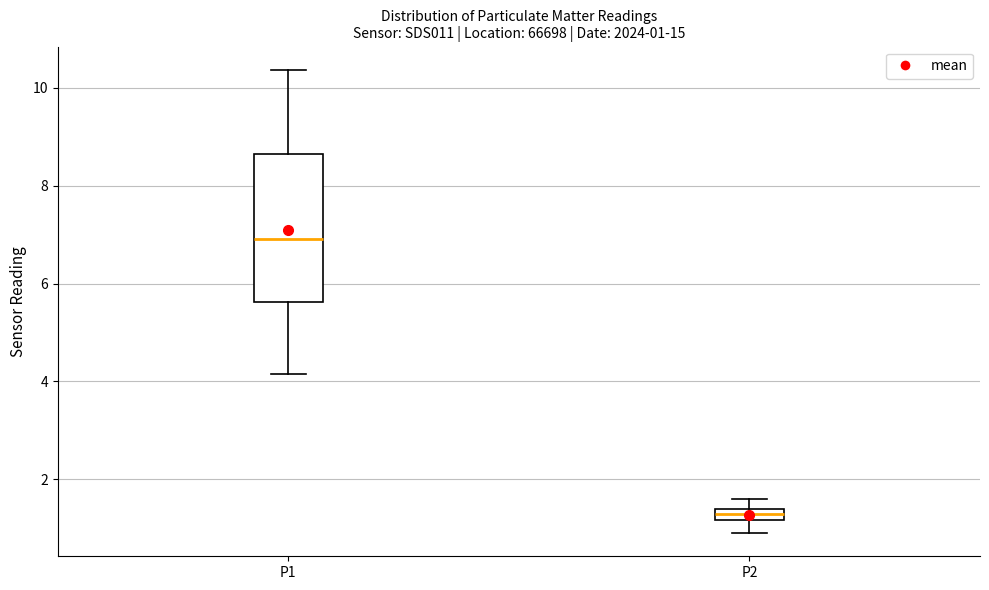

Which box's median line is the lowest?

P2